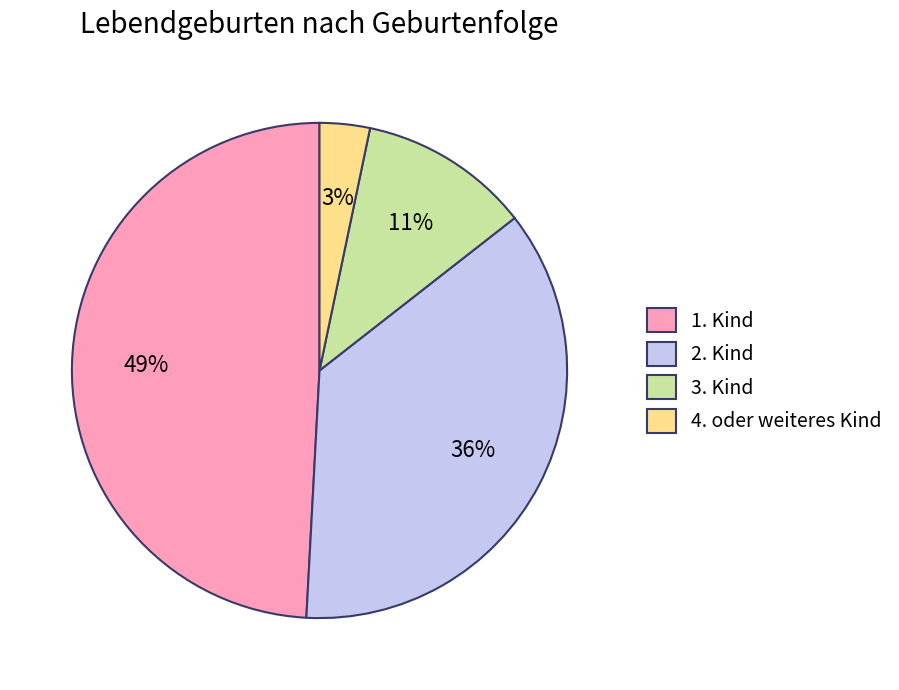

To the nearest percent, what is the average slice percentage?

25%